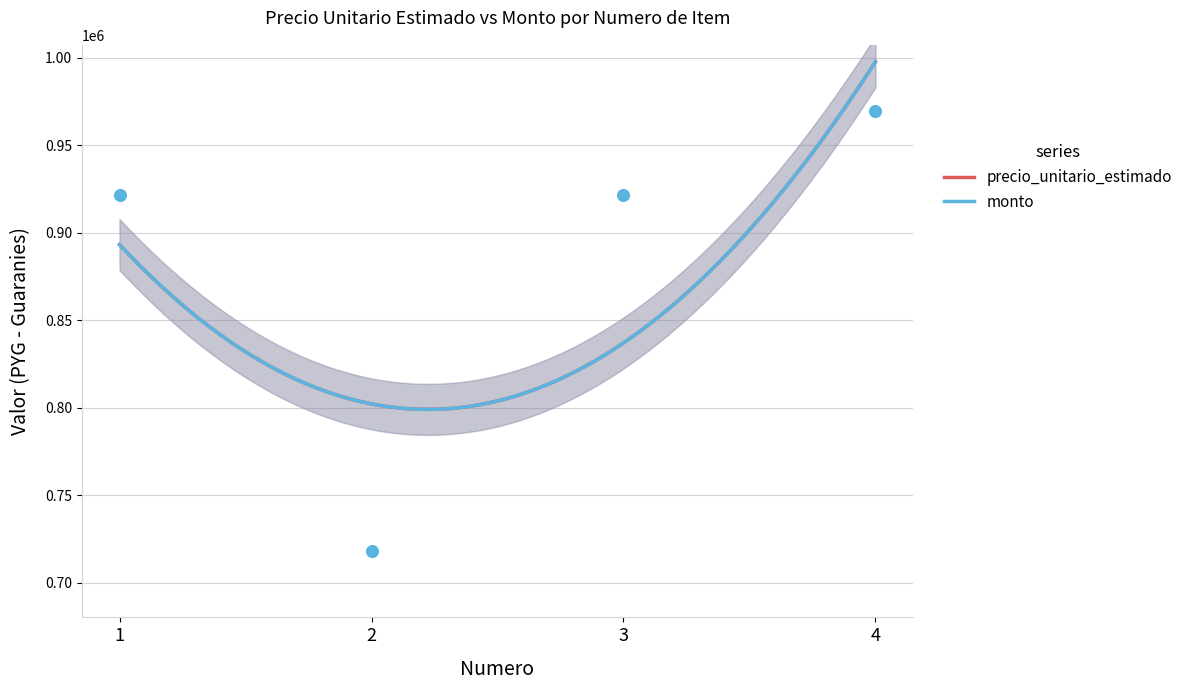

At which category is the sum across all series the highest?

4